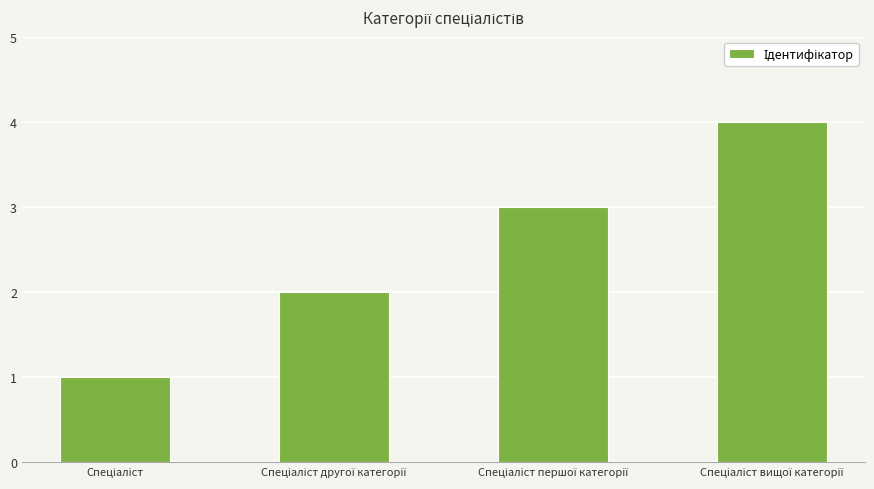

What is the sum of all values?

10